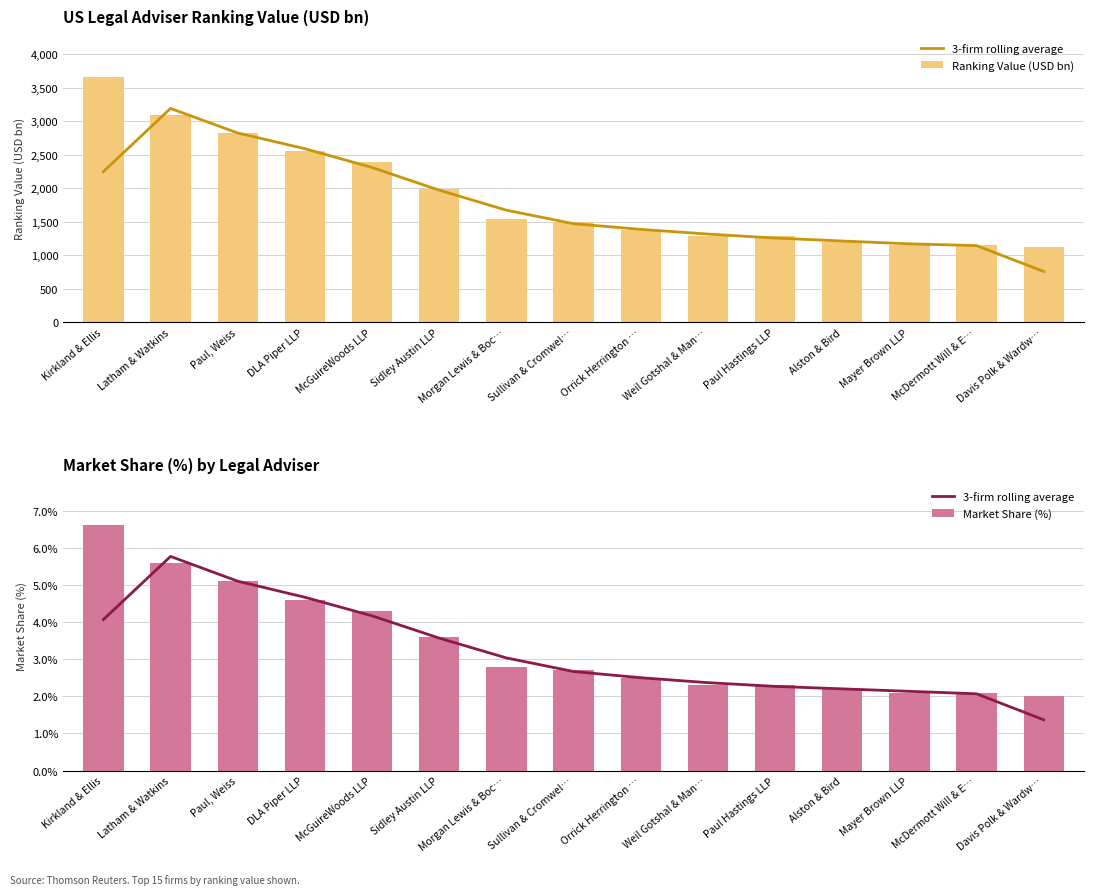

What is the highest value of the Ranking Value (USD bn) series?

3656.3